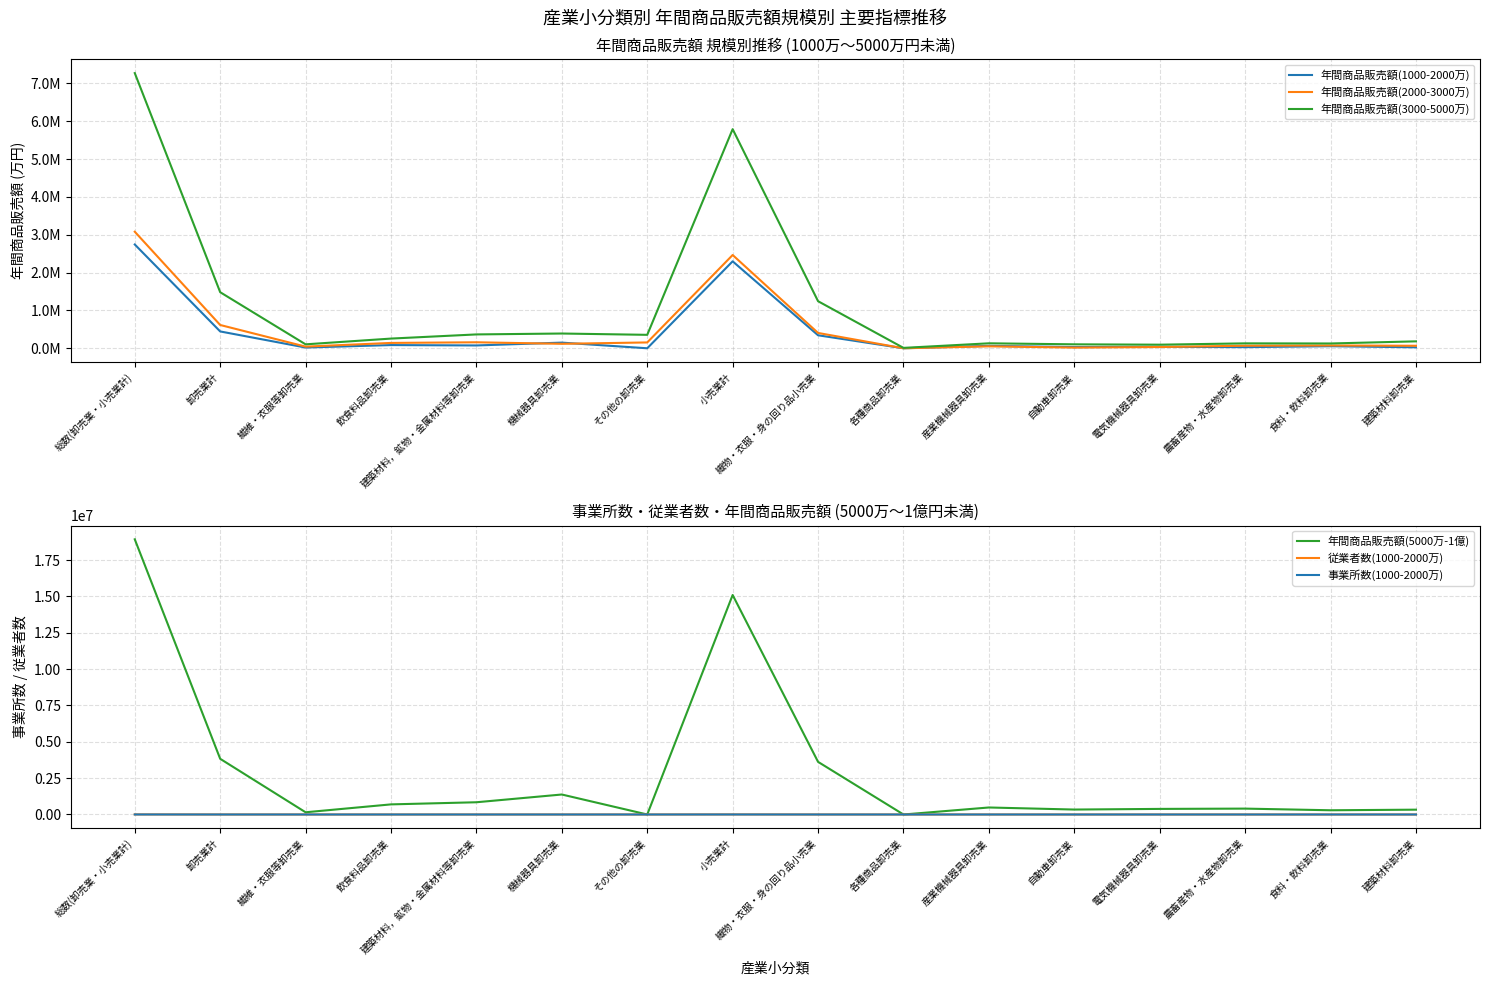

Is it true that 年間商品販売額(3000-5000万) equals 38222 at 産業機械器具卸売業?

False